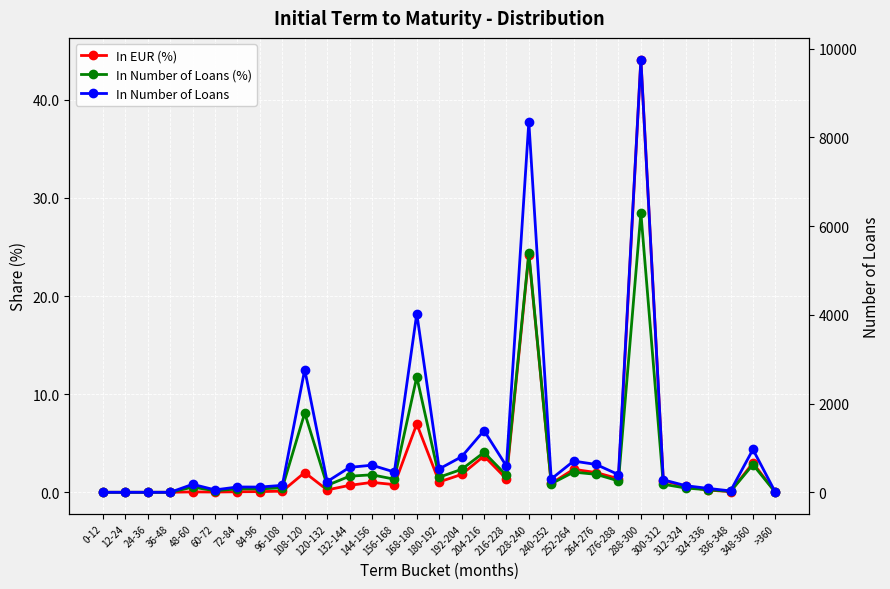

List the series in order of their peak value, lowest first.

In Number of Loans (%), In EUR (%), In Number of Loans